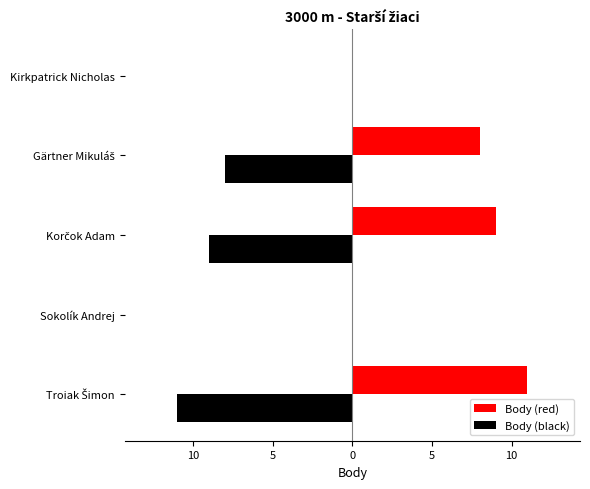

What are all the series names shown in the legend?

Body (red), Body (black)